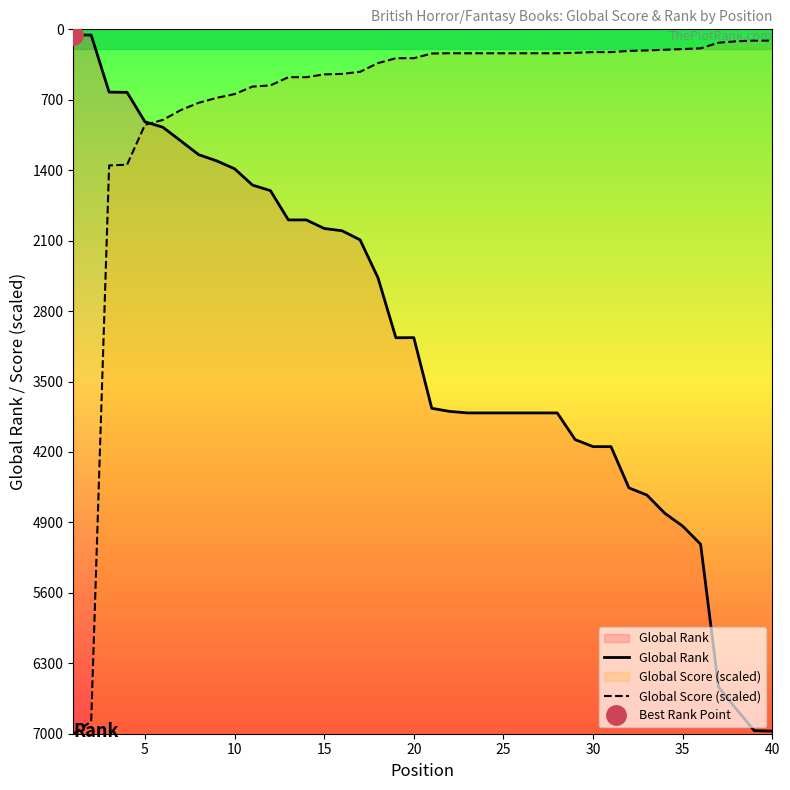

True or false: Global Score (scaled) and Global Rank cross at least once.

True